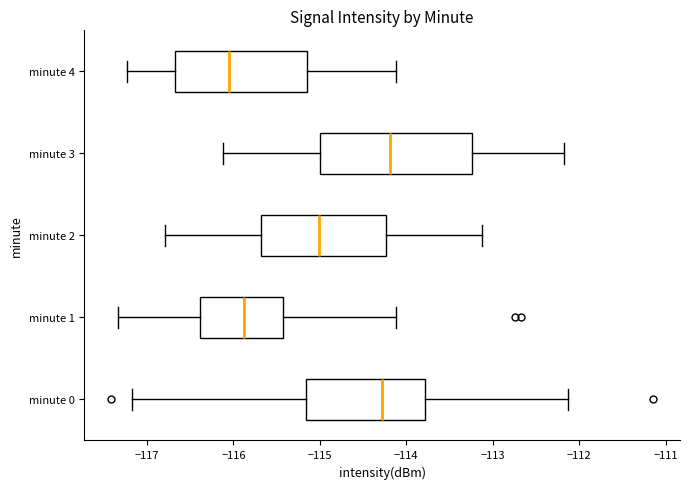

Which box is the widest, from its left edge to its right edge?

minute 3